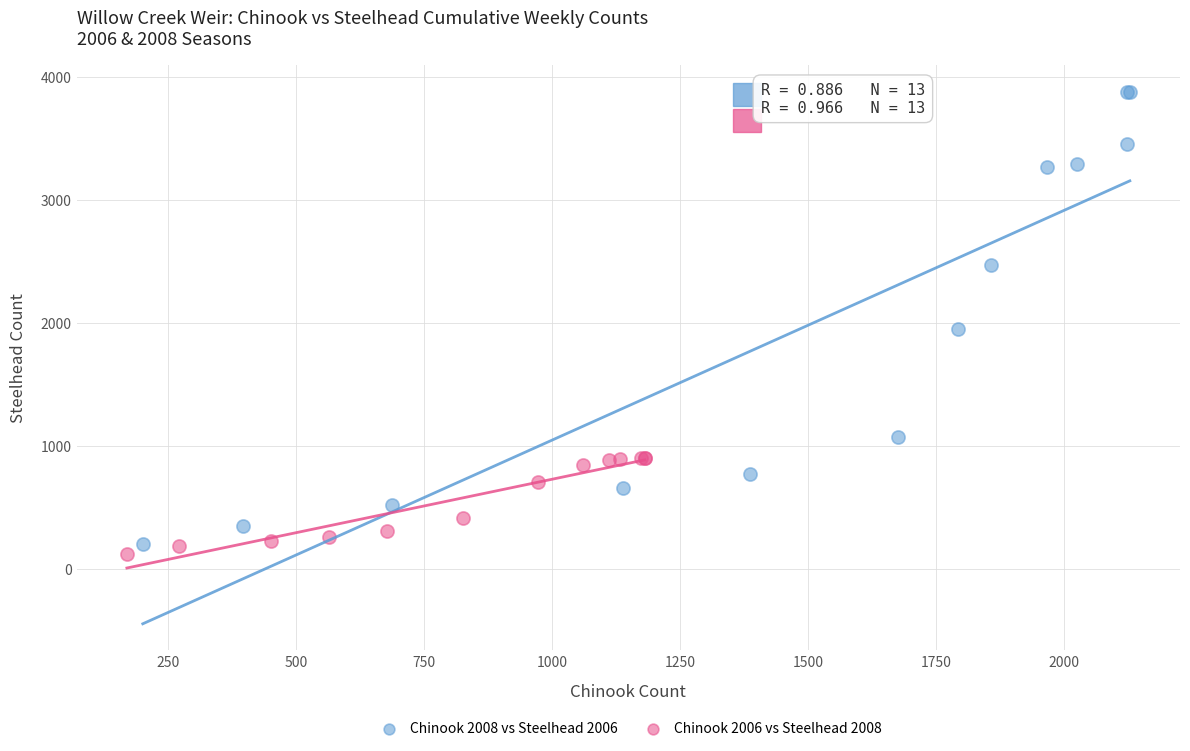

Which series reaches the minimum Y coordinate?

Chinook 2006 vs Steelhead 2008